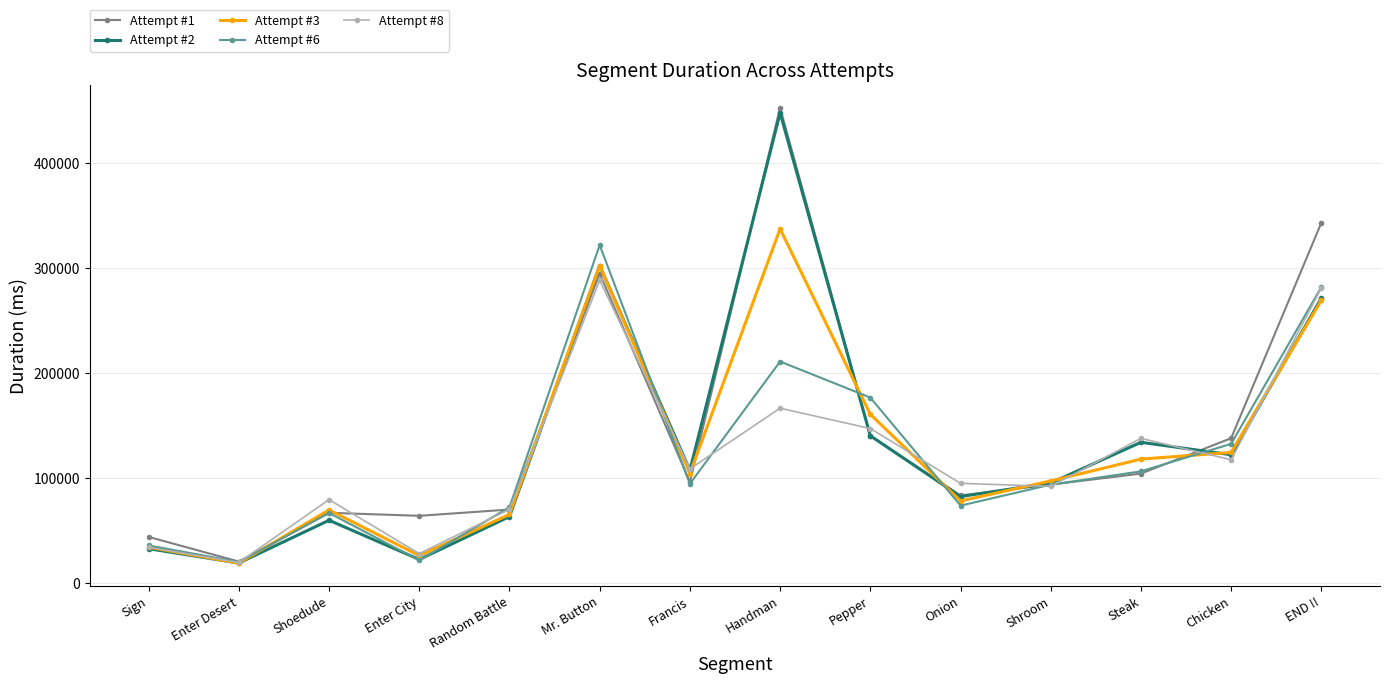

What is the sum of the Attempt #8 values at Chicken and Random Battle?

187397